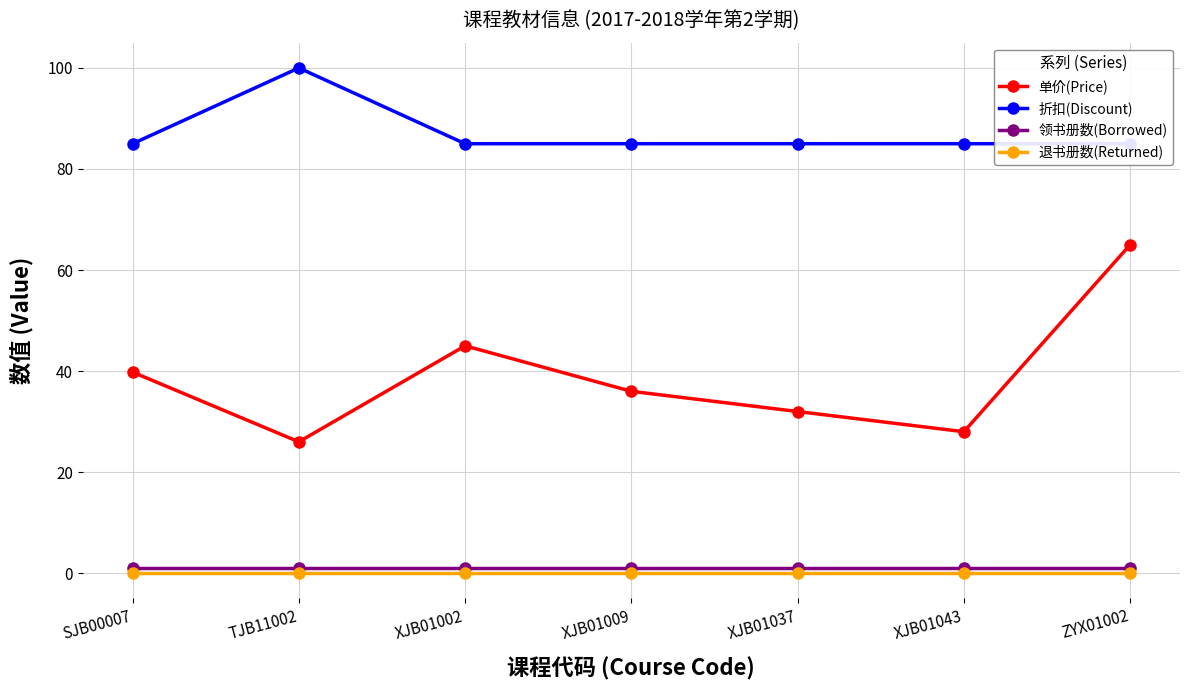

Is the value of 单价(Price) at XJB01043 greater than the value of 领书册数(Borrowed) at XJB01009?

Yes